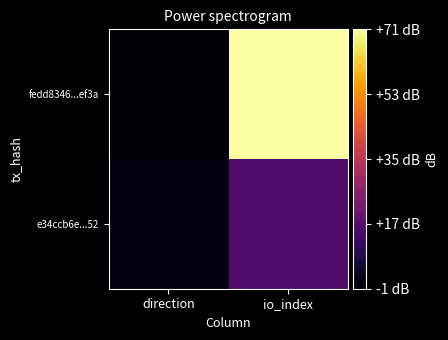

At which category is the sum across all series the highest?

io_index